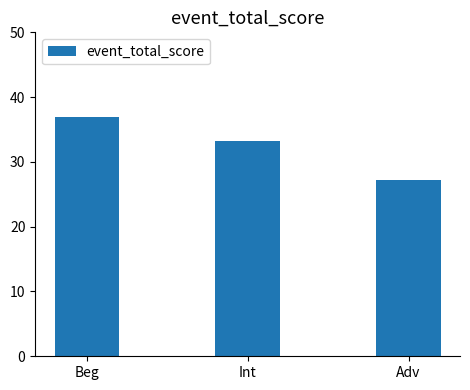

True or false: the data shows 37.0 at Beg.

True